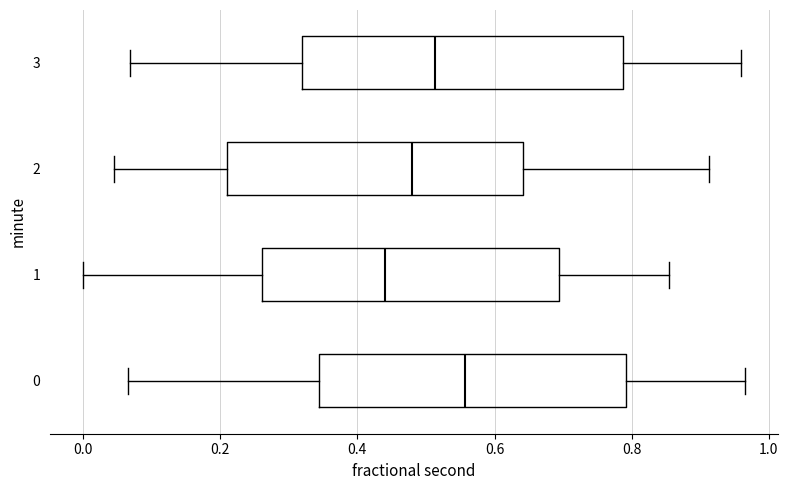

Reading bottom to top, read every box against the x-axis: the position of its median line, the range the box covers, and the ends of its whiskers. The values are not printed on the chart, so give them approximately, as read against the axis.

0: median 0.56, box 0.34 to 0.80, whiskers 0.06 to 0.96
1: median 0.44, box 0.26 to 0.70, whiskers 0.00 to 0.86
2: median 0.48, box 0.20 to 0.64, whiskers 0.04 to 0.92
3: median 0.52, box 0.32 to 0.78, whiskers 0.06 to 0.96